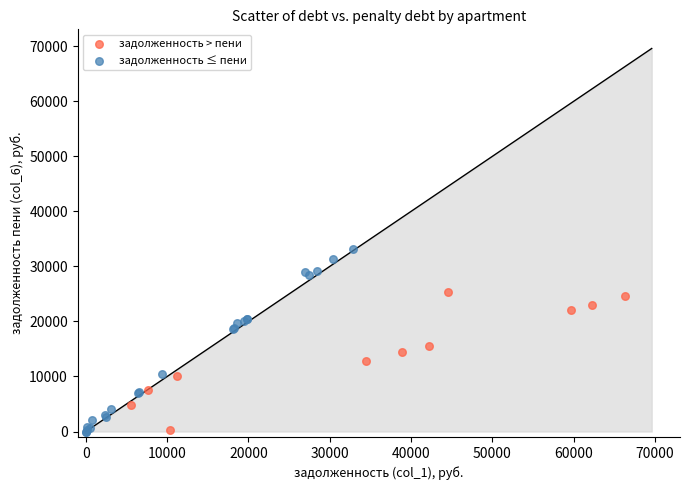

Which series has the widest spread of Y values?

задолженность ≤ пени